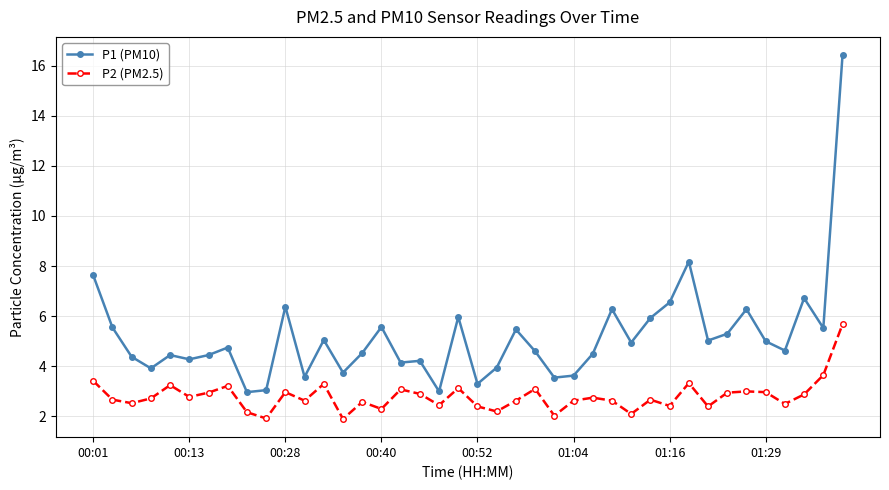

What are all the series names shown in the legend?

P1 (PM10), P2 (PM2.5)